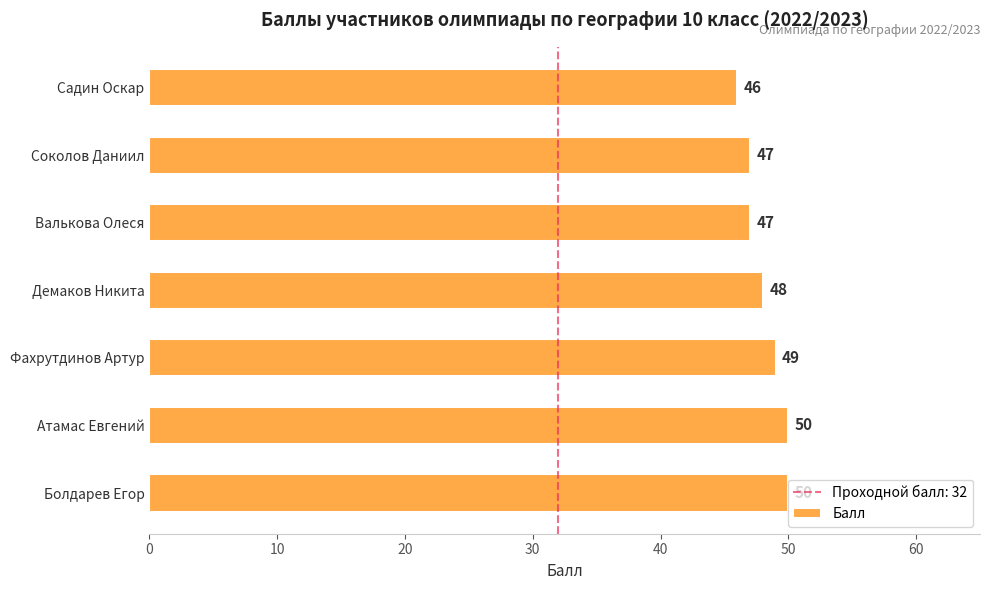

Which has a higher value, Болдарев Егор or Садин Оскар?

Болдарев Егор